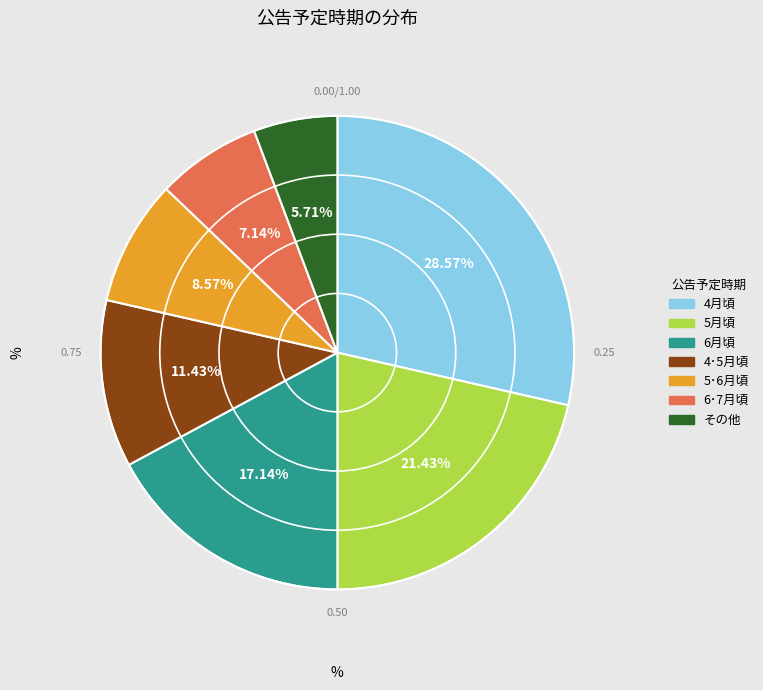

What is the ratio of the value at 4･5月頃 to the value at 6月頃?

0.7